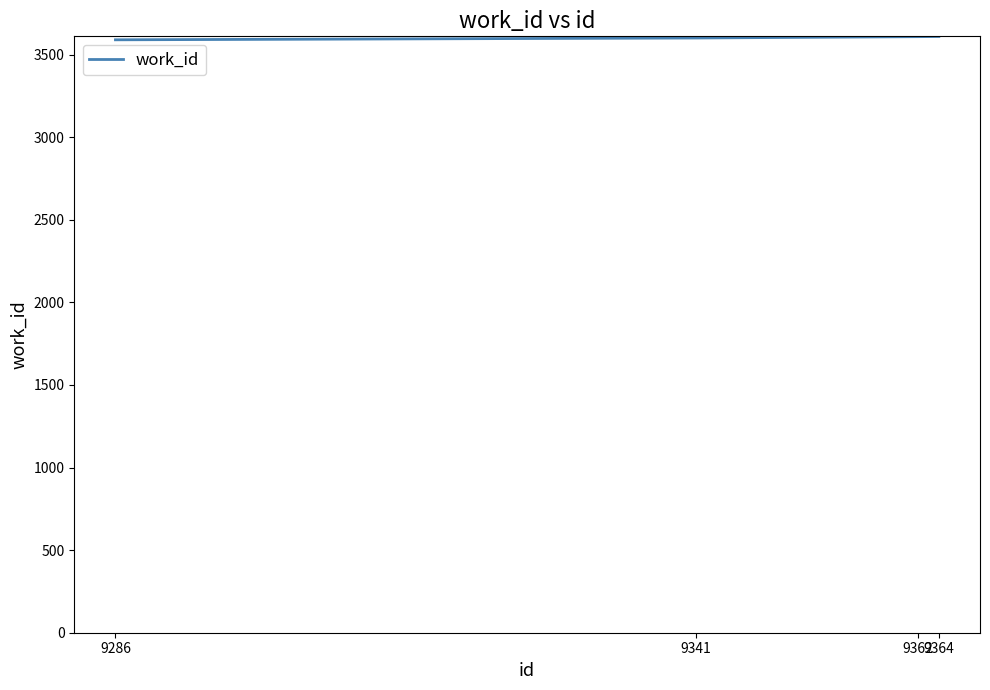

What is the difference between the maximum and minimum values?

20